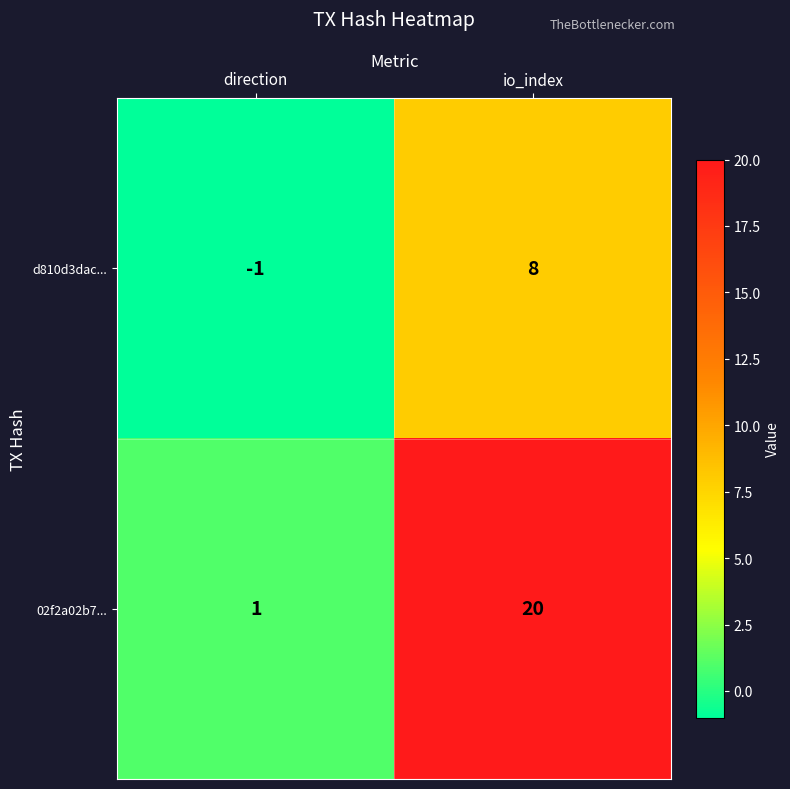

How many series are shown in this chart?

2